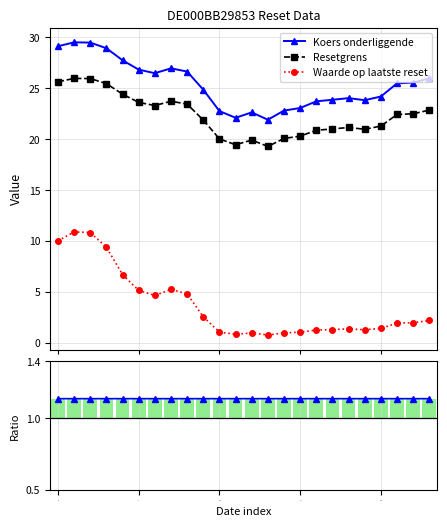

What is the maximum value shown in the chart?

29.5